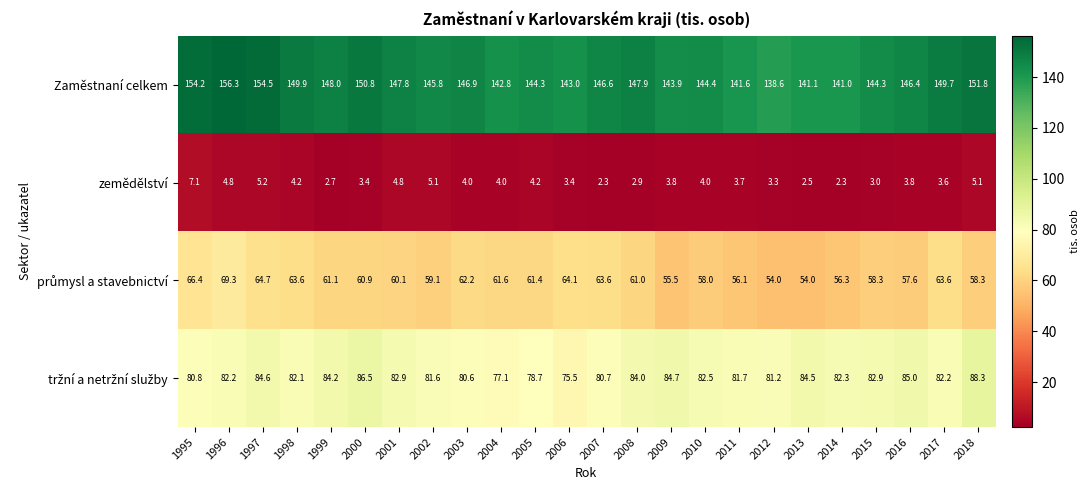

What is the sum of all Zaměstnaní celkem values?

3521.6